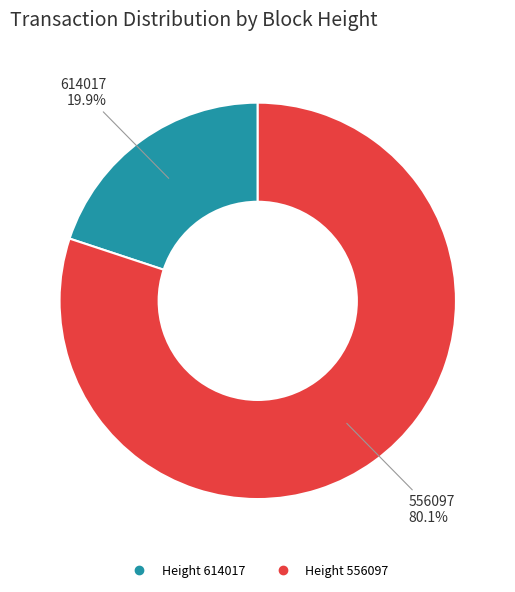

Which slice is the largest?

556097